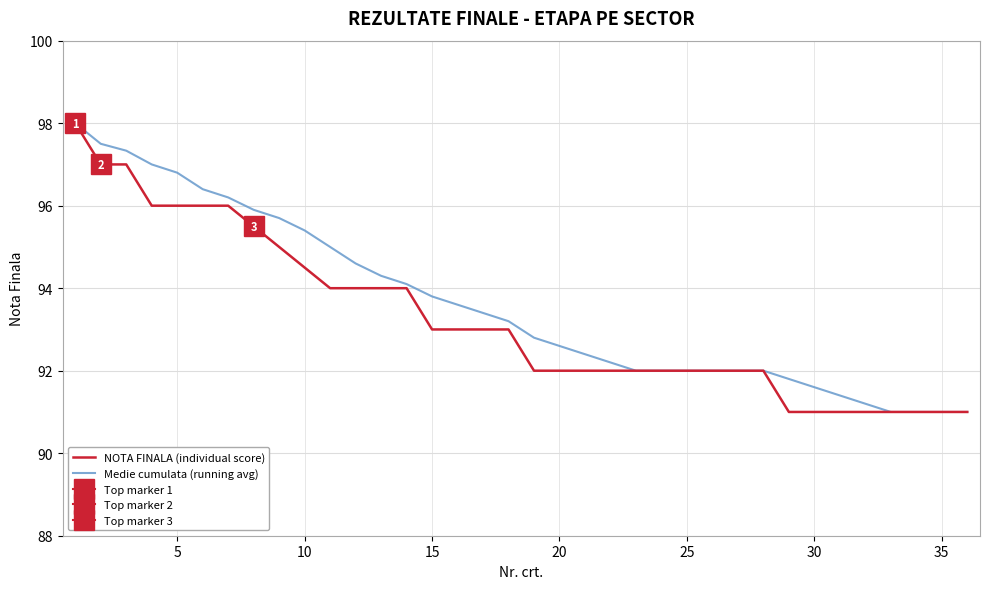

What is the lowest value of the NOTA FINALA (individual score) series?

91.0